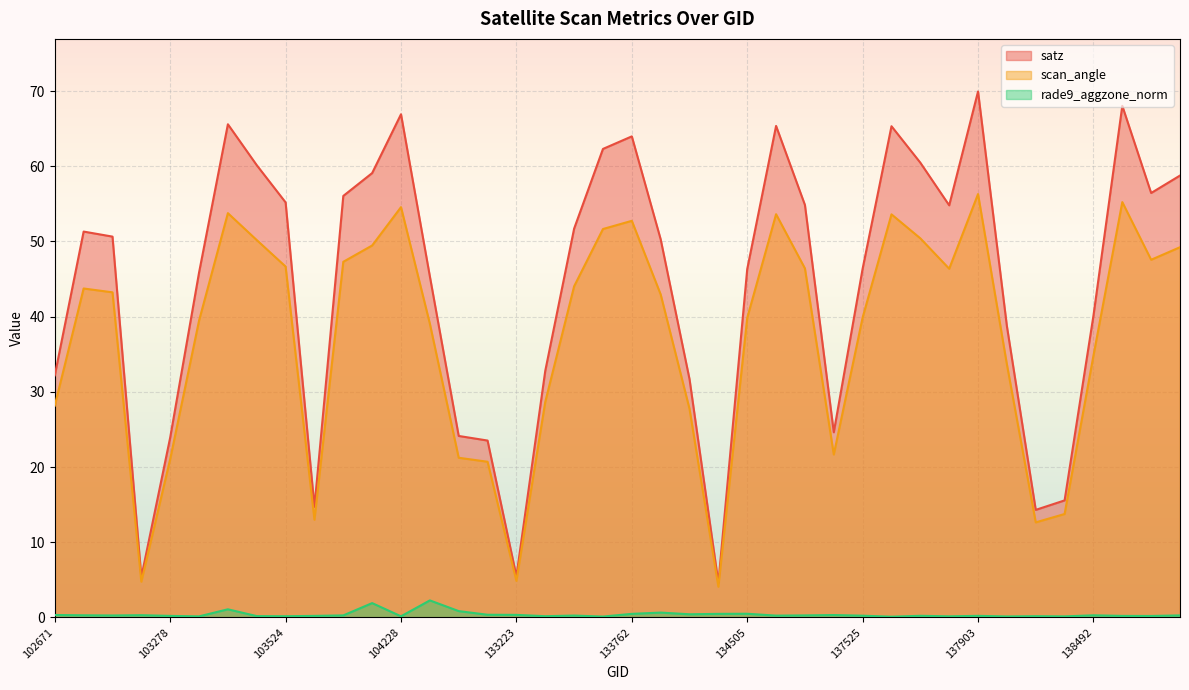

True or false: rade9_aggzone_norm has more than 2 points higher than both neighbors.

True